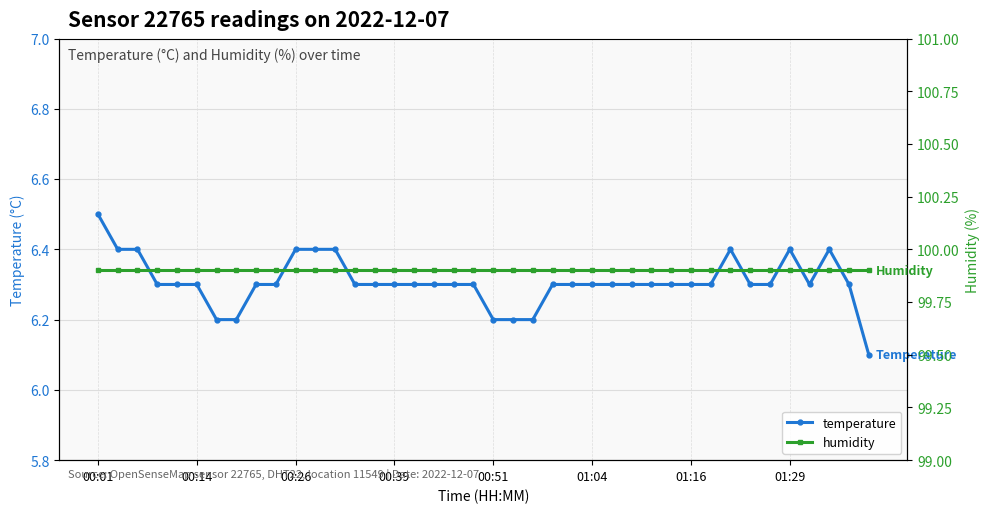

True or false: temperature and humidity cross at least once.

False